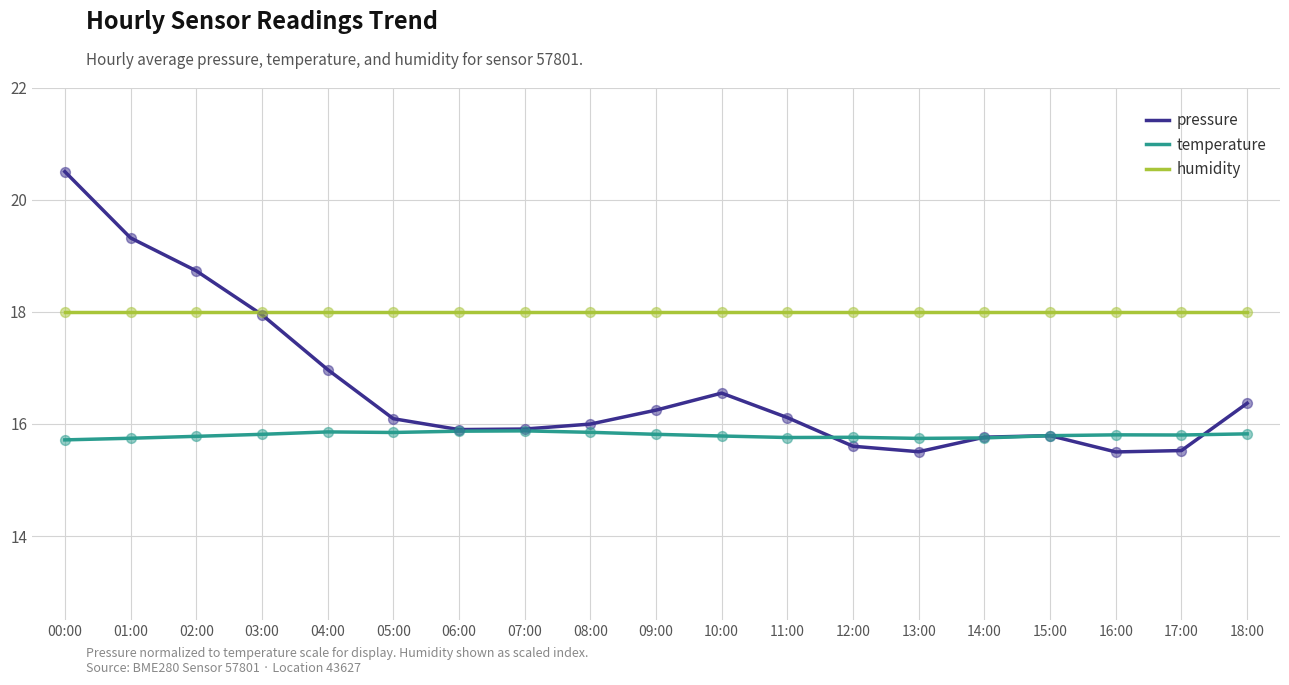

What is the total value across all series at 06:00?

49.8